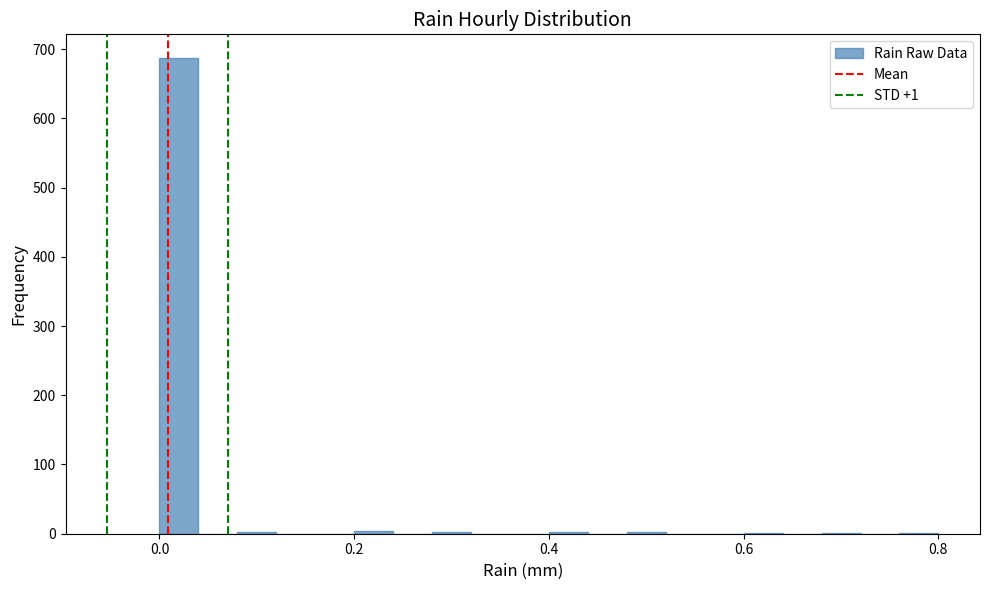

Around what value on the x-axis is the tallest bar? Give the approximate position of its centre, as read against the axis.

0.02